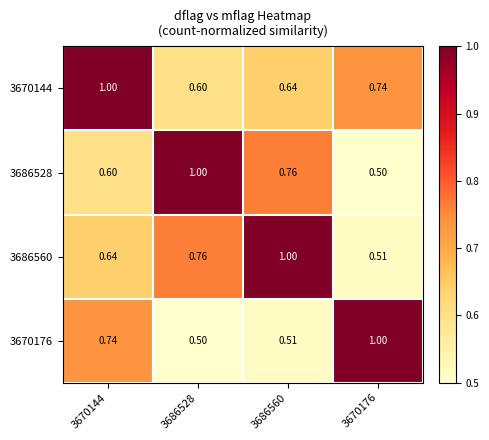

At which category is the sum across all series the highest?

3670144